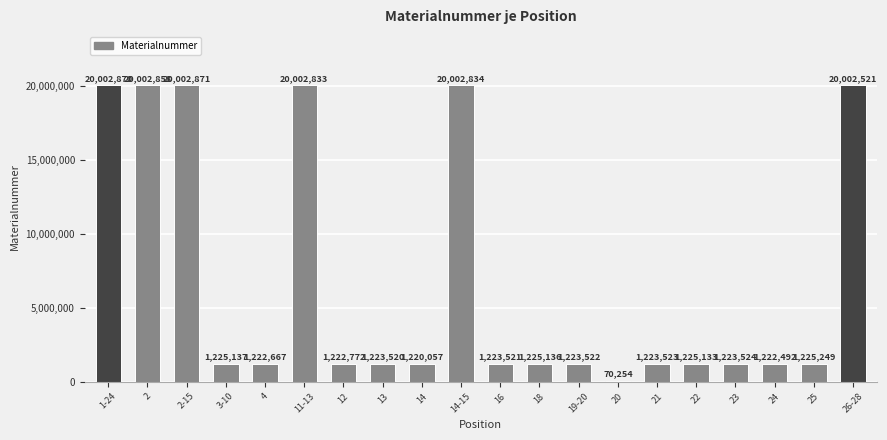

Count the number of categories in the chart.

20